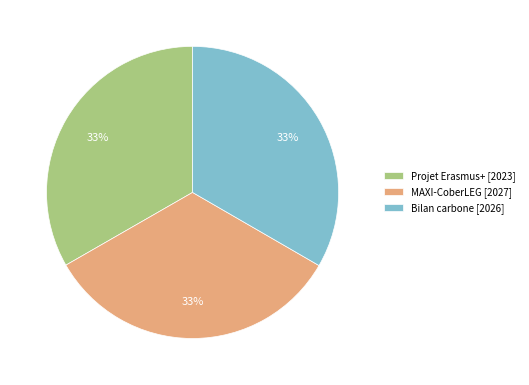

To the nearest percent, what is the average slice percentage?

33%